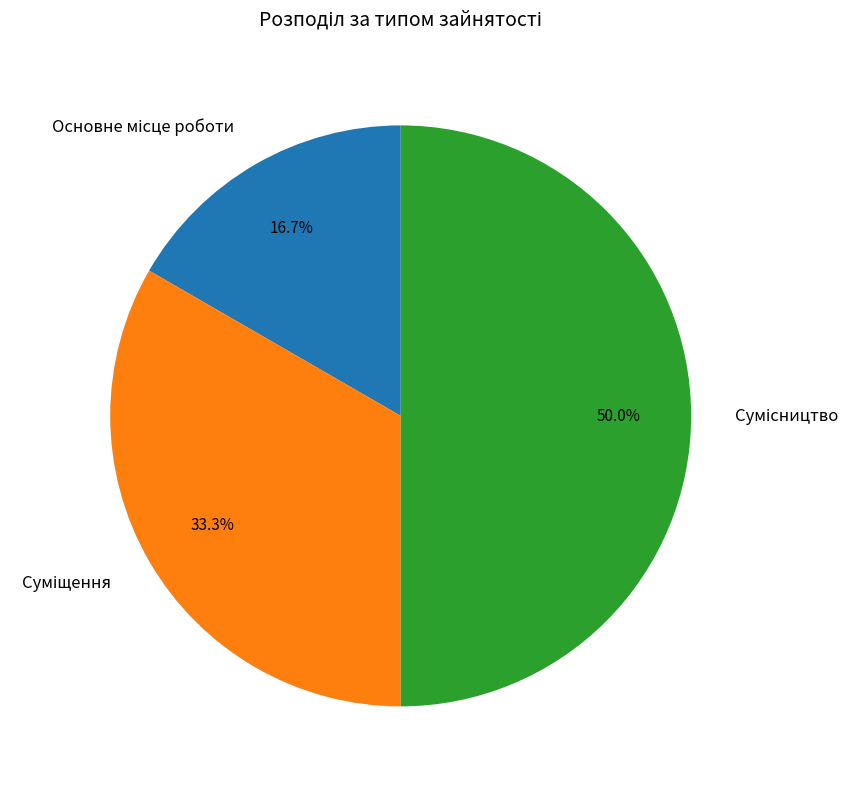

Do Суміщення and Основне місце роботи together represent more than half of the pie?

No